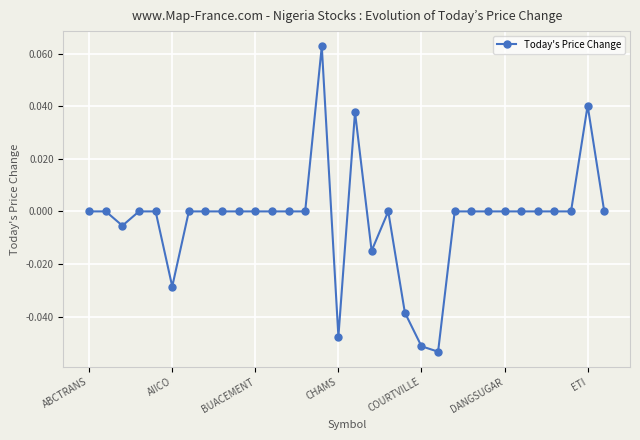

The value at DANGSUGAR is 0.1. True or false?

False